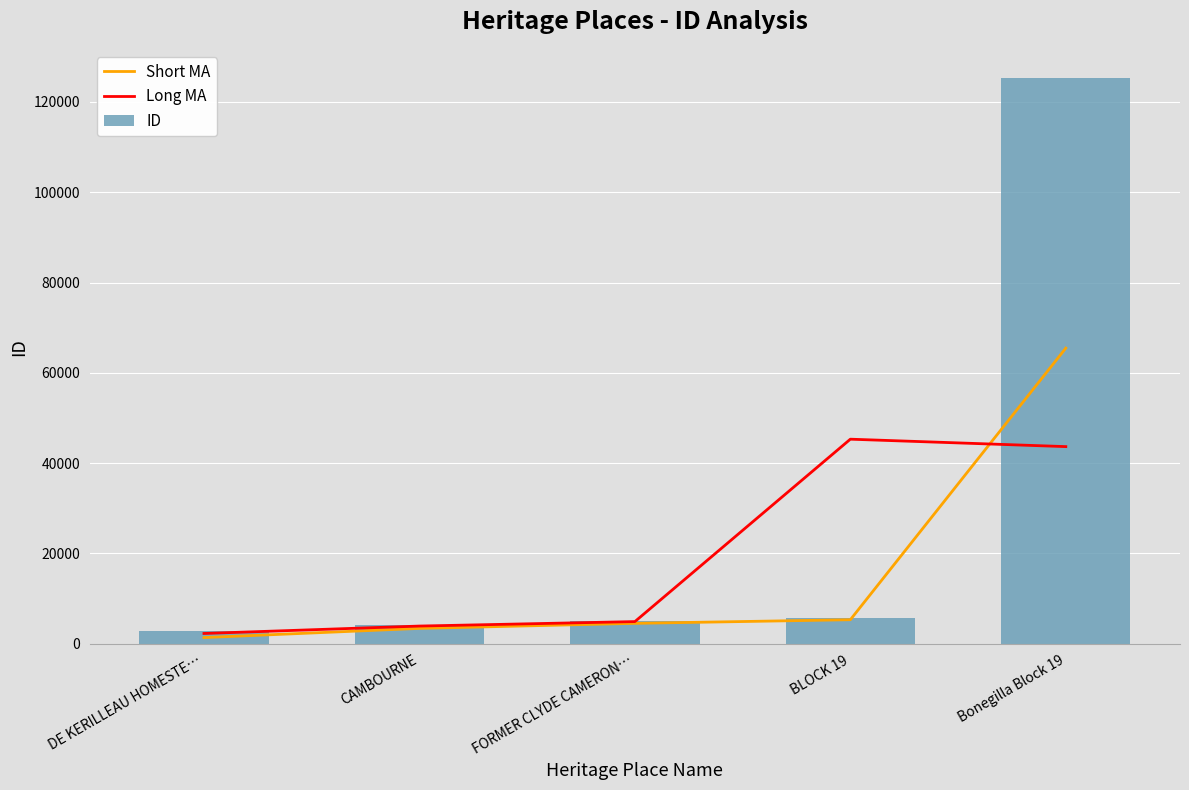

List the series in order of their overall mean, highest first.

ID, Long MA, Short MA